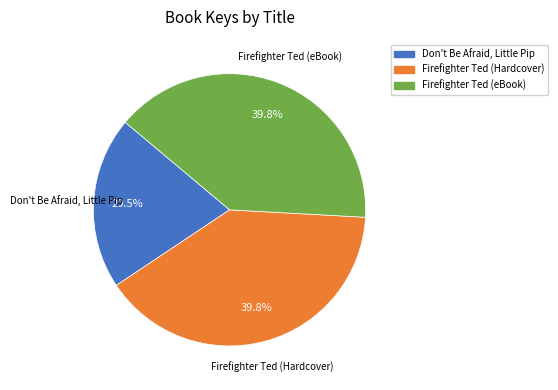

What is the smallest slice in the pie chart?

Don't Be Afraid, Little Pip